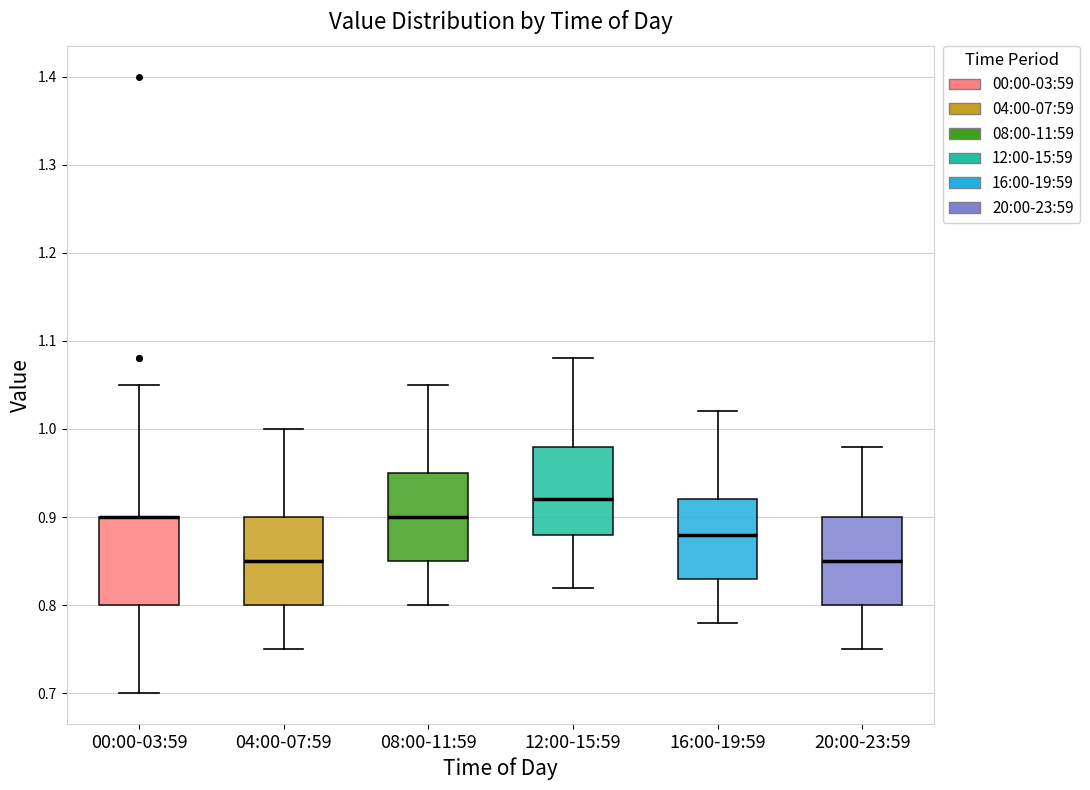

Reading left to right, read every box against the y-axis: the position of its median line, the range the box covers, and the ends of its whiskers. The values are not printed on the chart, so give them approximately, as read against the axis.

00:00-03:59: median 0.90 (drawn on the box's upper edge), box 0.80 to 0.90, whiskers 0.70 to 1.05
04:00-07:59: median 0.85, box 0.80 to 0.90, whiskers 0.75 to 1.00
08:00-11:59: median 0.90, box 0.85 to 0.95, whiskers 0.80 to 1.05
12:00-15:59: median 0.92, box 0.88 to 0.98, whiskers 0.82 to 1.08
16:00-19:59: median 0.88, box 0.83 to 0.92, whiskers 0.78 to 1.02
20:00-23:59: median 0.85, box 0.80 to 0.90, whiskers 0.75 to 0.98